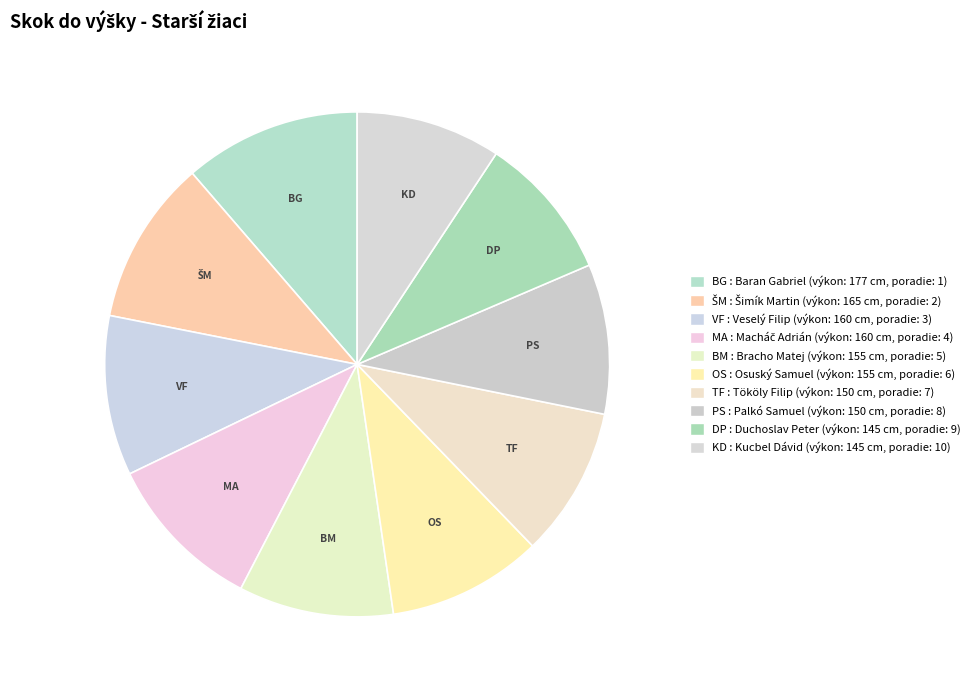

Is there a majority slice in this chart?

No